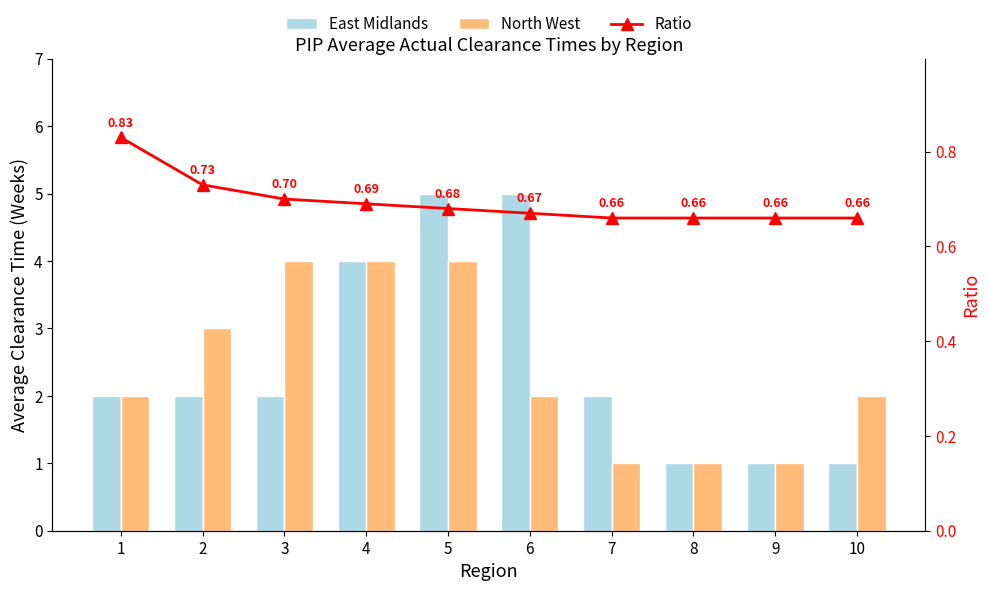

Which series has the largest total across all categories?

East Midlands